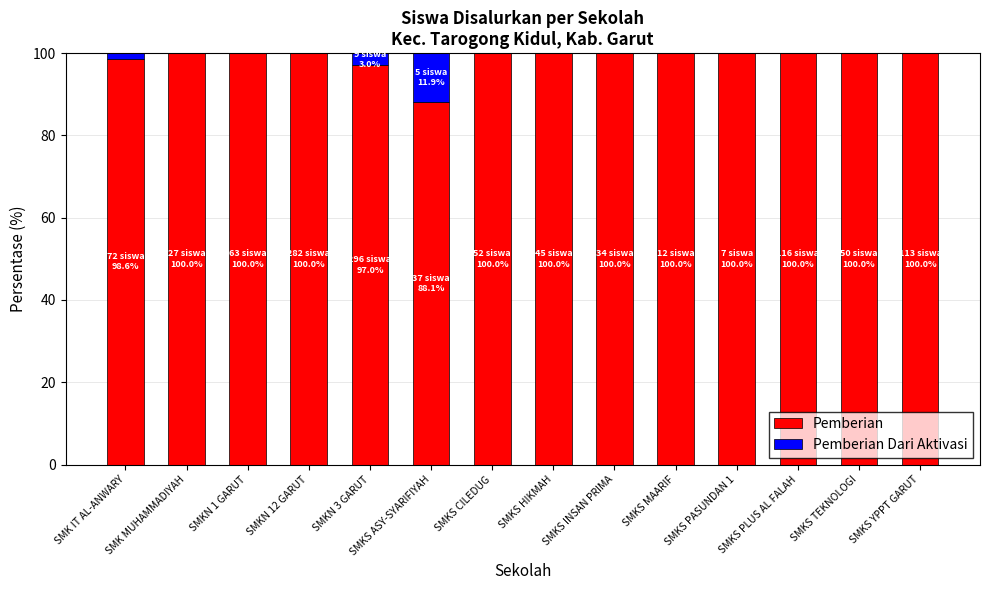

What is the sum of the Pemberian values at SMKS PLUS AL FALAH and SMKS ASY-SYARIFIYAH?

188.1